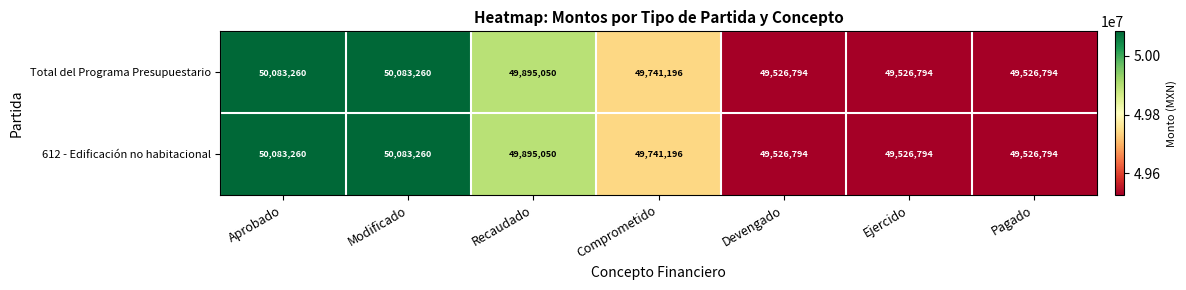

The value of 612 - Edificación no habitacional at Comprometido is 49741196. True or false?

True